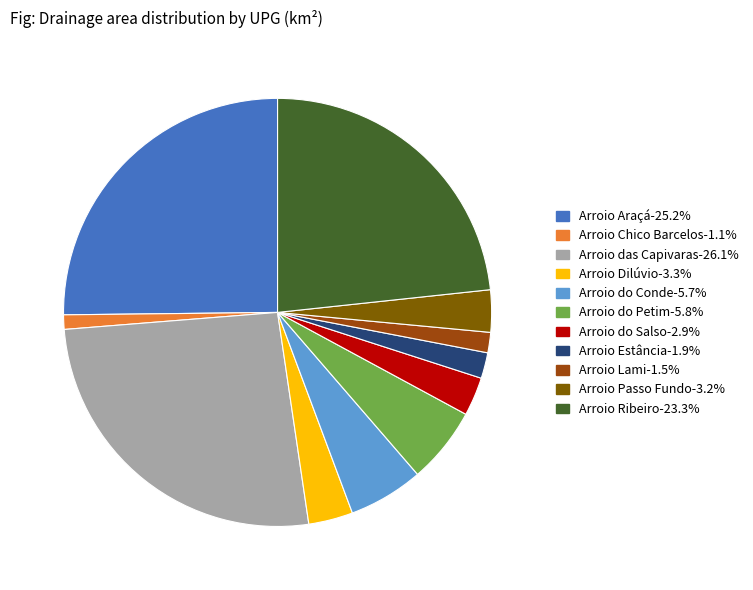

Is there a majority slice in this chart?

No